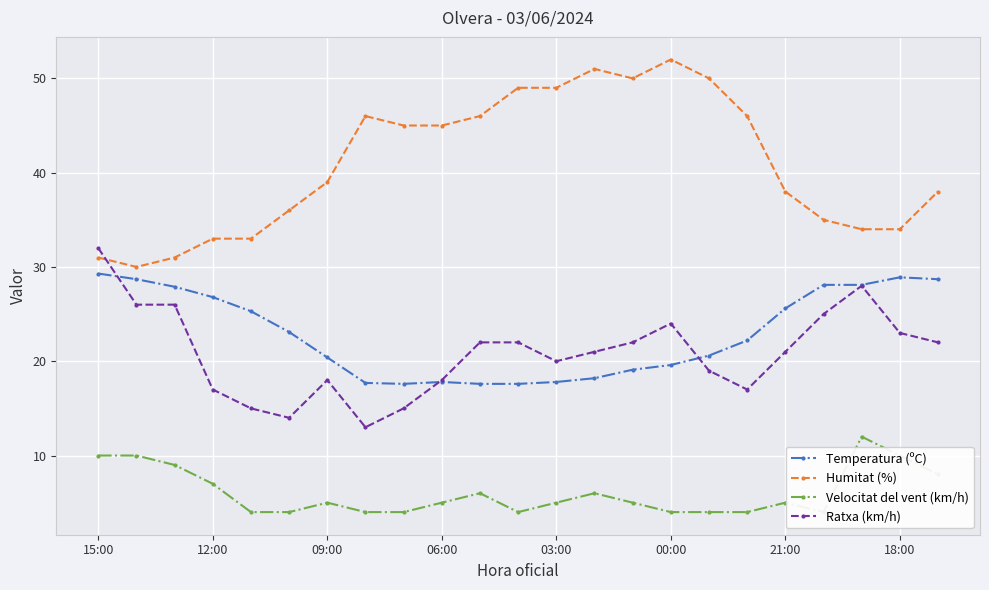

Which series changed the most between 13 and 14?

Humitat (%)